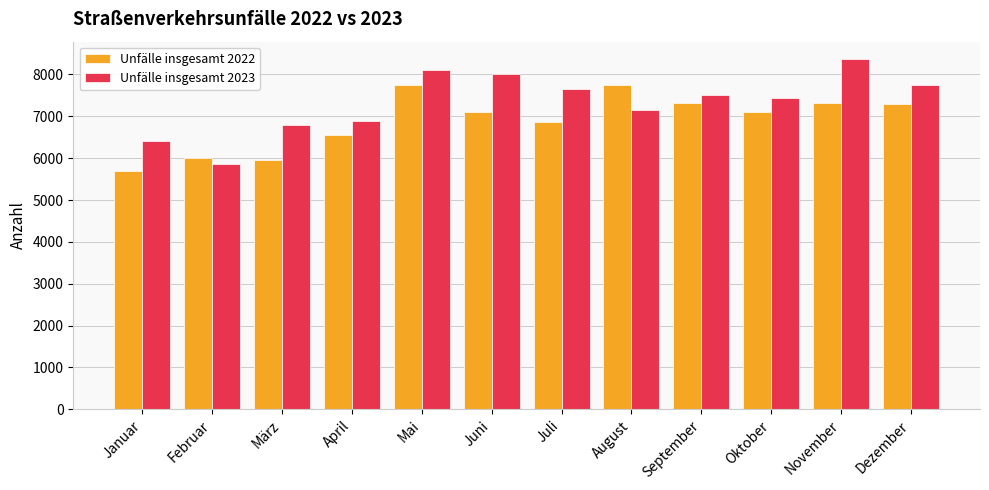

Rank the series by their average value, from highest to lowest.

Unfälle insgesamt 2023, Unfälle insgesamt 2022